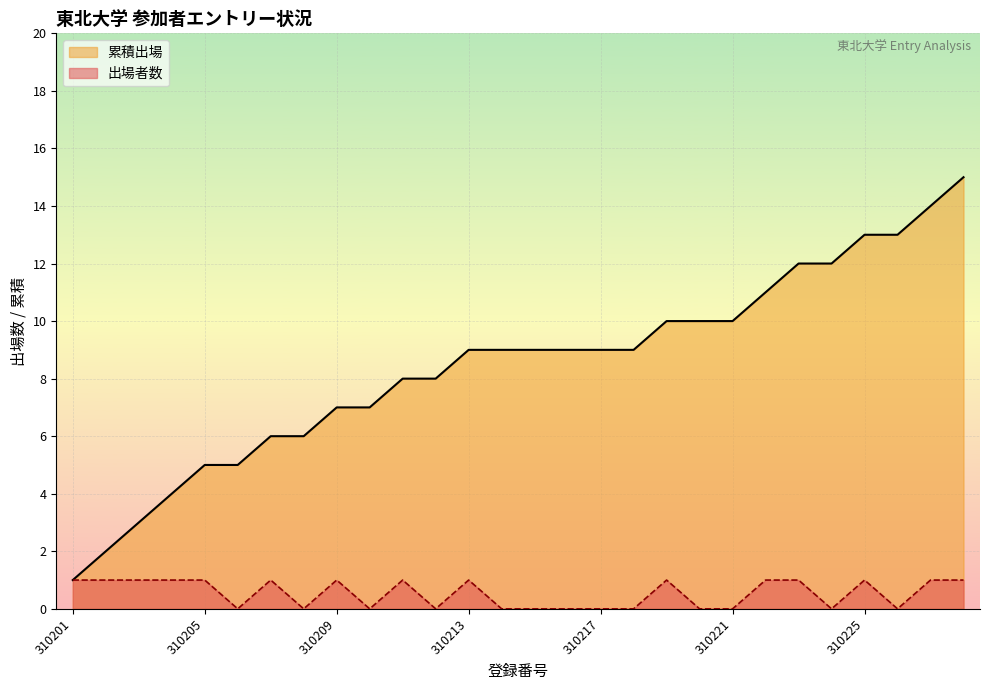

Count the 出場者数 values in the range 0 to 1.

28